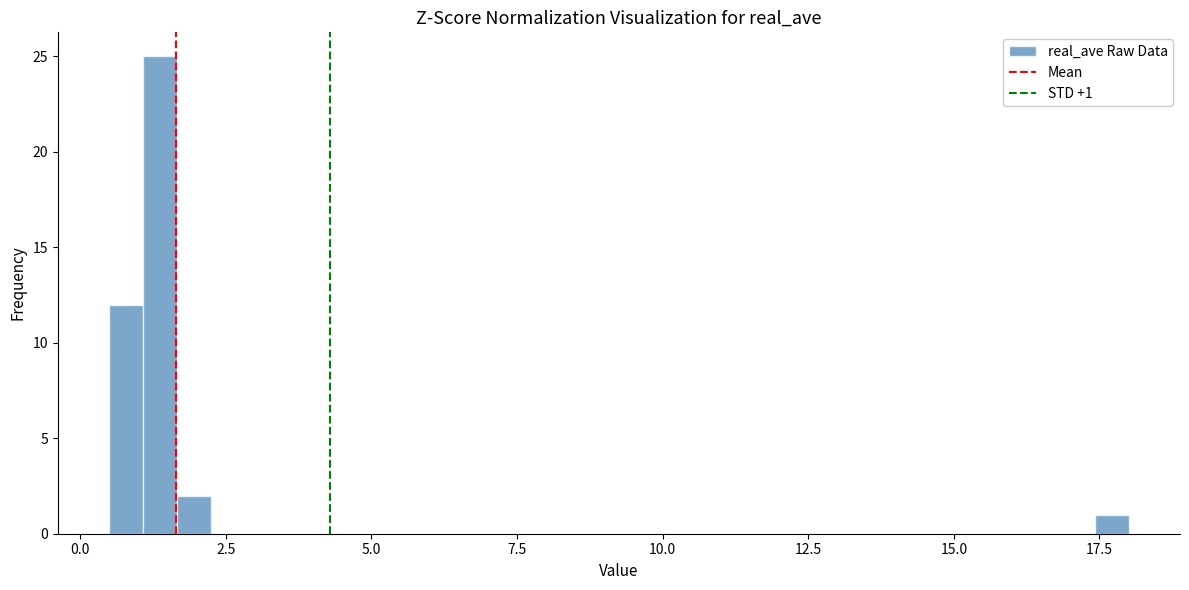

Read against the x-axis, roughly where is the centre of the tallest bar?

1.5